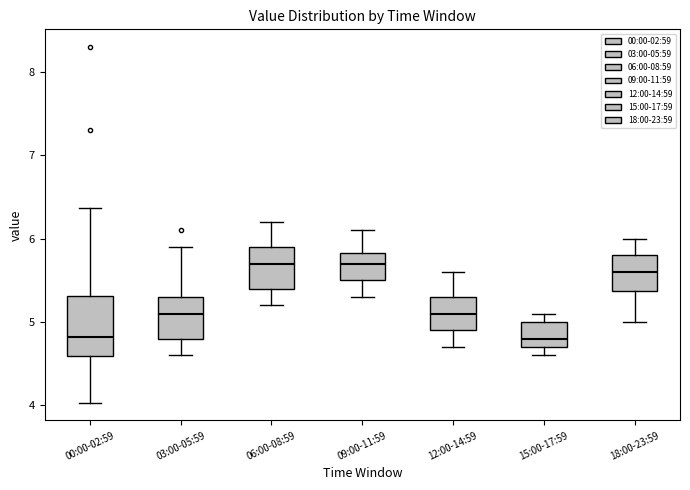

Where is the upper edge of the box for 06:00-08:59 on the y-axis? The values are not printed on the chart, so give them approximately, as read against the axis.

5.9